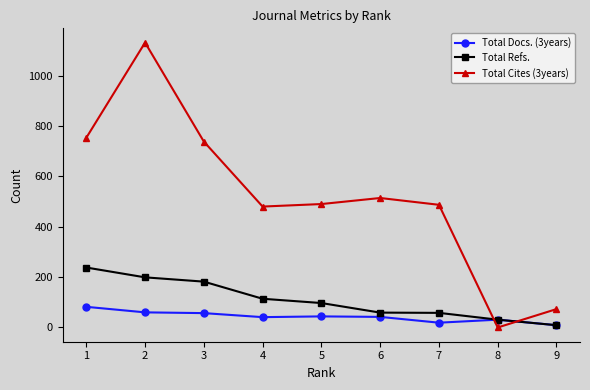

What is the sum of the Total Refs. values at 2 and 6?

258